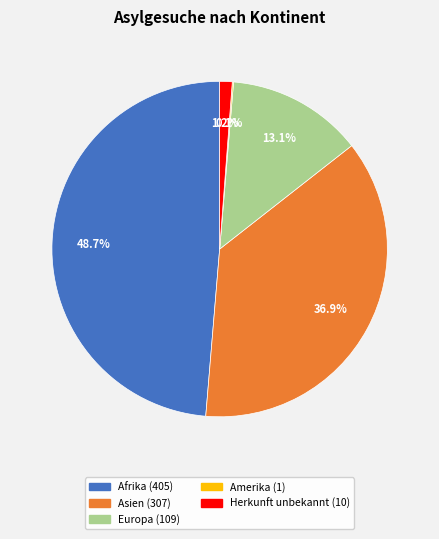

Does Asien account for over 50% of the chart?

No